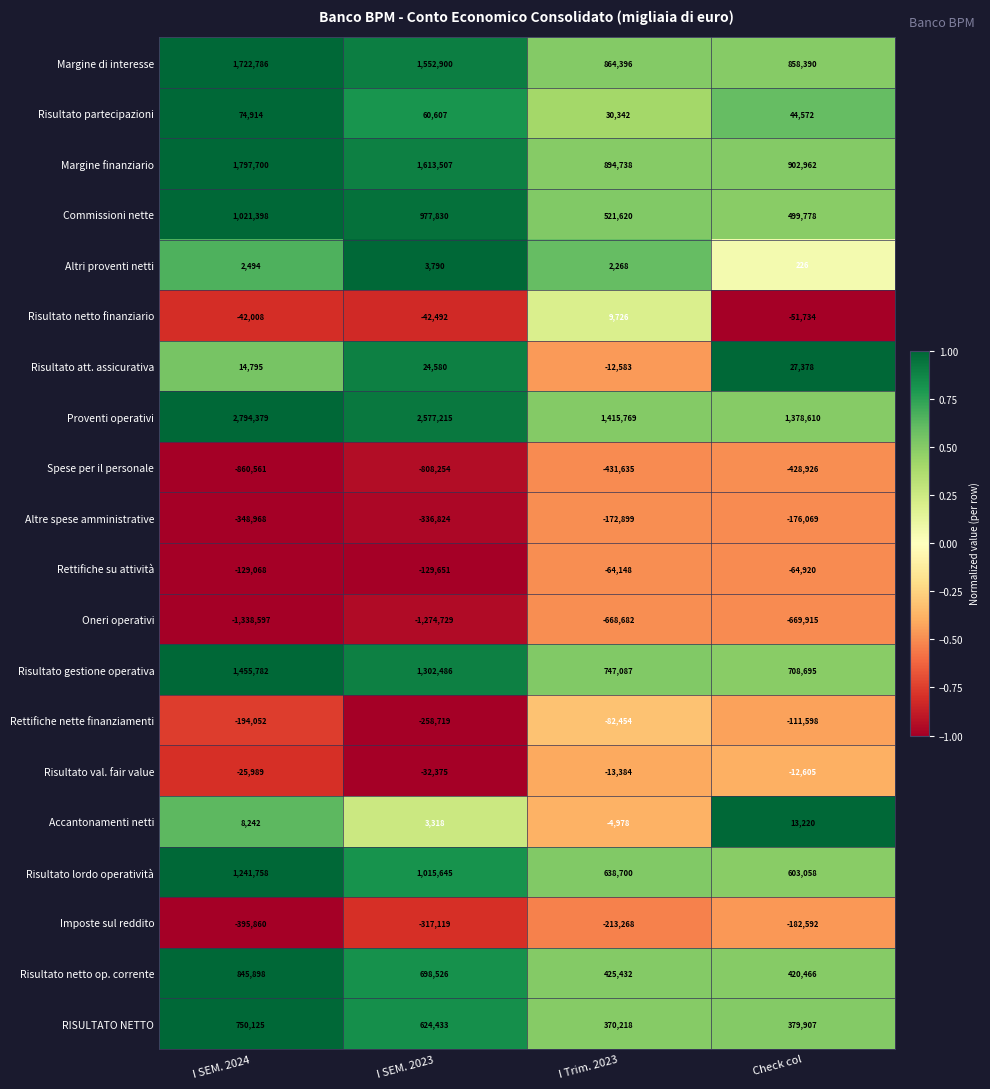

What is the difference between the Altre spese amministrative values at Check col and I SEM. 2023?

160755